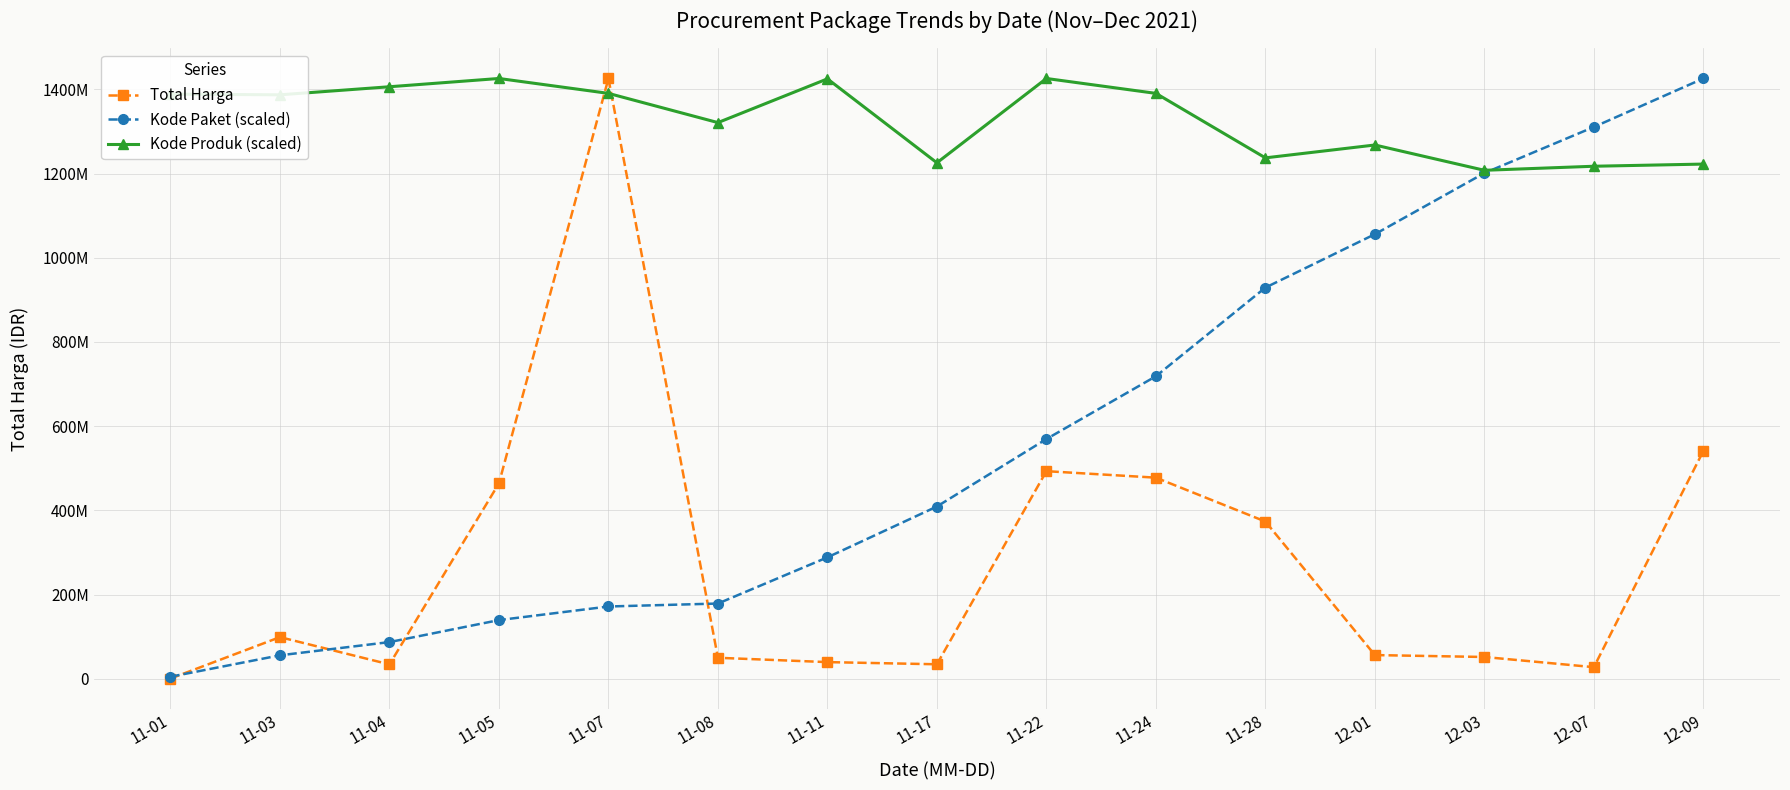

What are all the series names shown in the legend?

Total Harga, Kode Paket (scaled), Kode Produk (scaled)